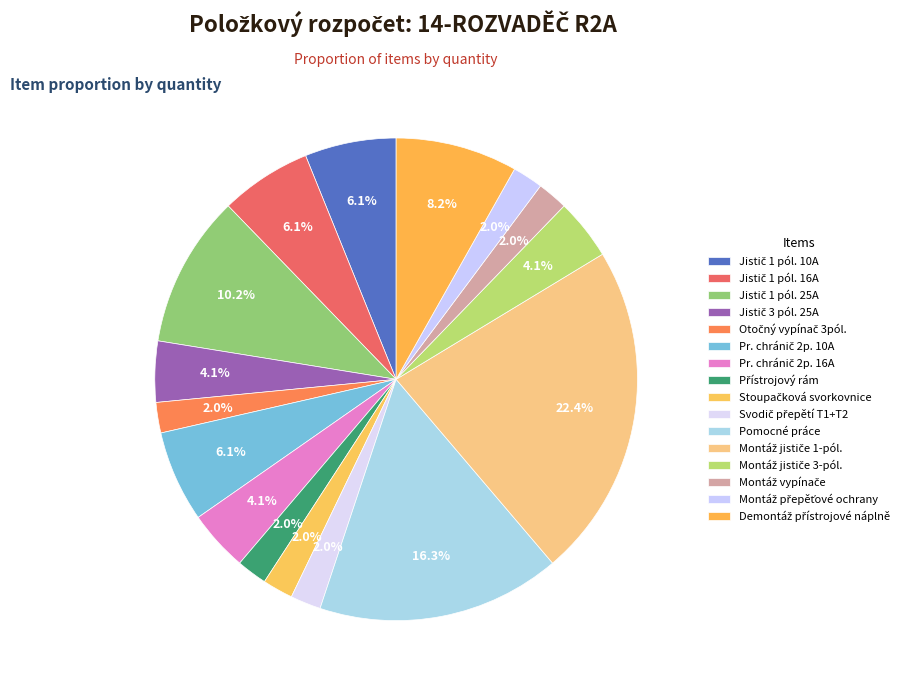

What percentage is NOT represented by Jistič 3 pól. 25A?

95.9%